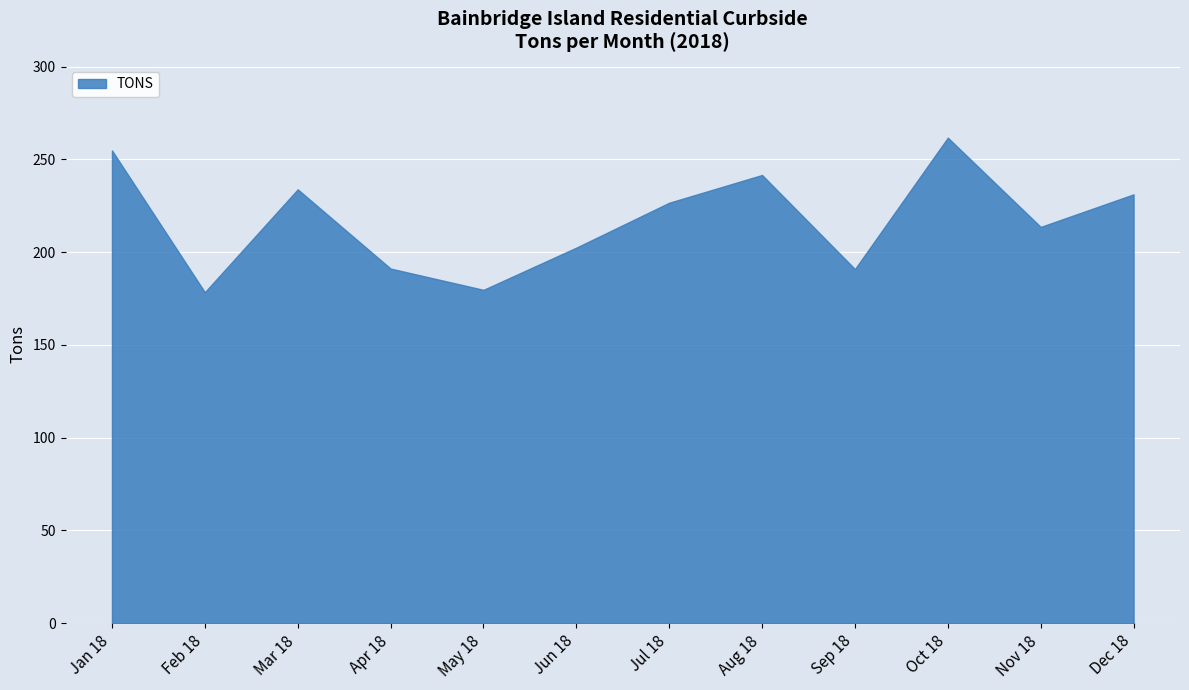

At which label does the data first exceed 226?

Jan 18